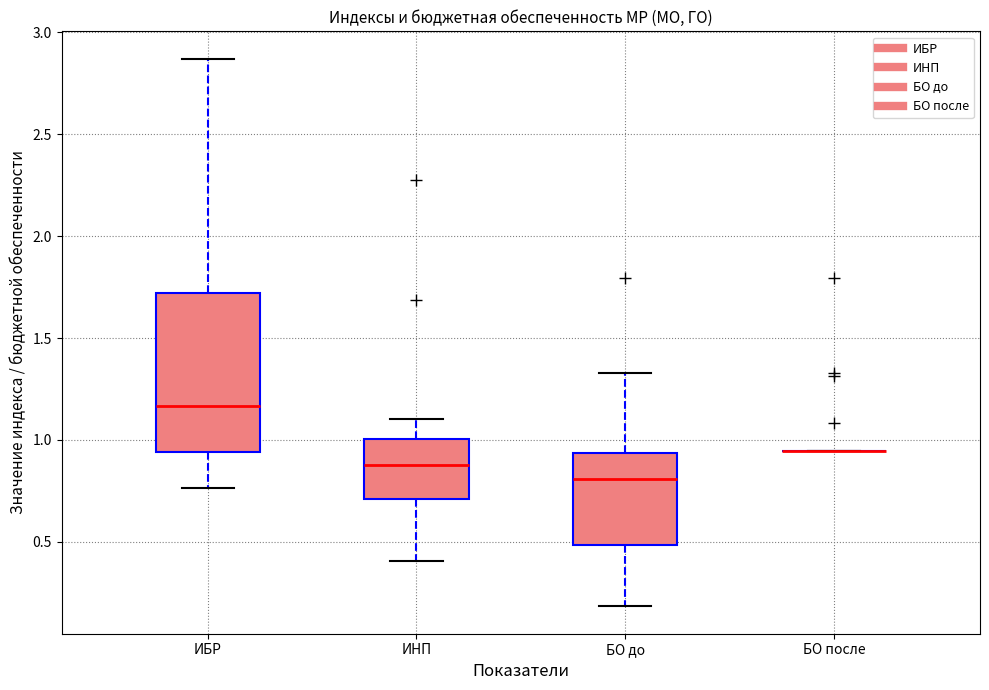

Where is the lower edge of the box for БО до on the y-axis? The values are not printed on the chart, so give them approximately, as read against the axis.

0.50